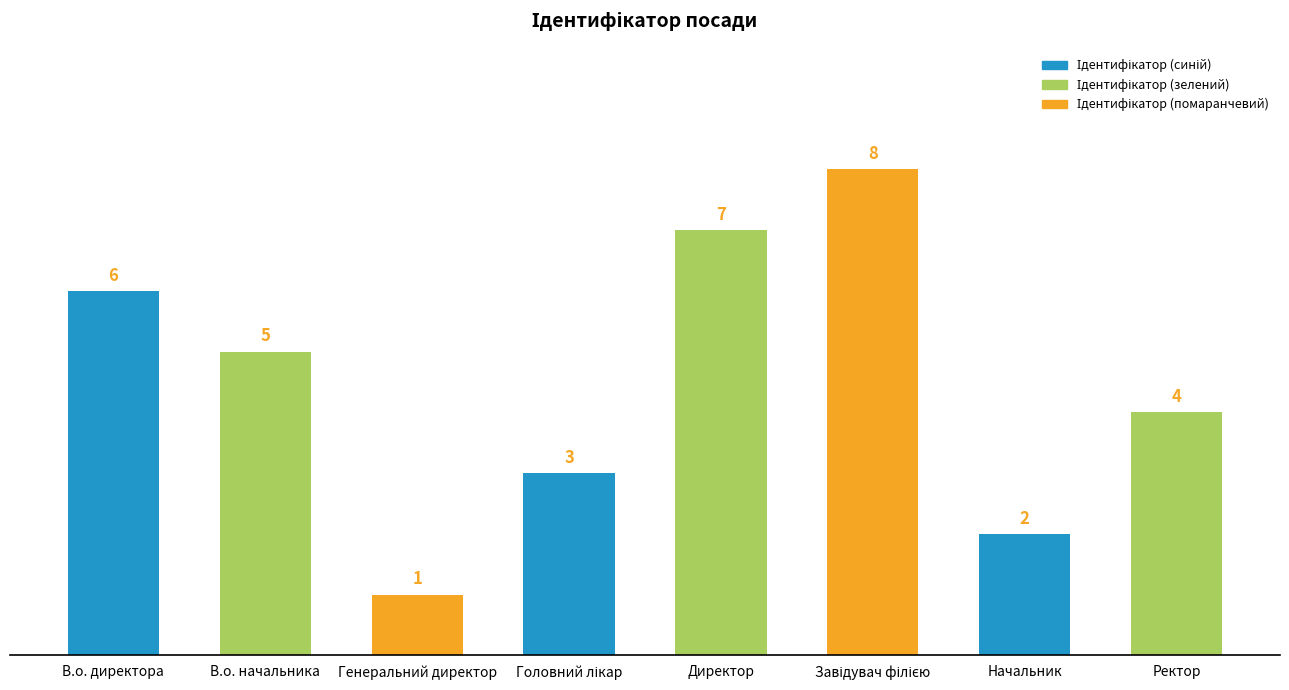

Reading left to right, extract all data points from this chart.

6	5	1	3	7	8	2	4